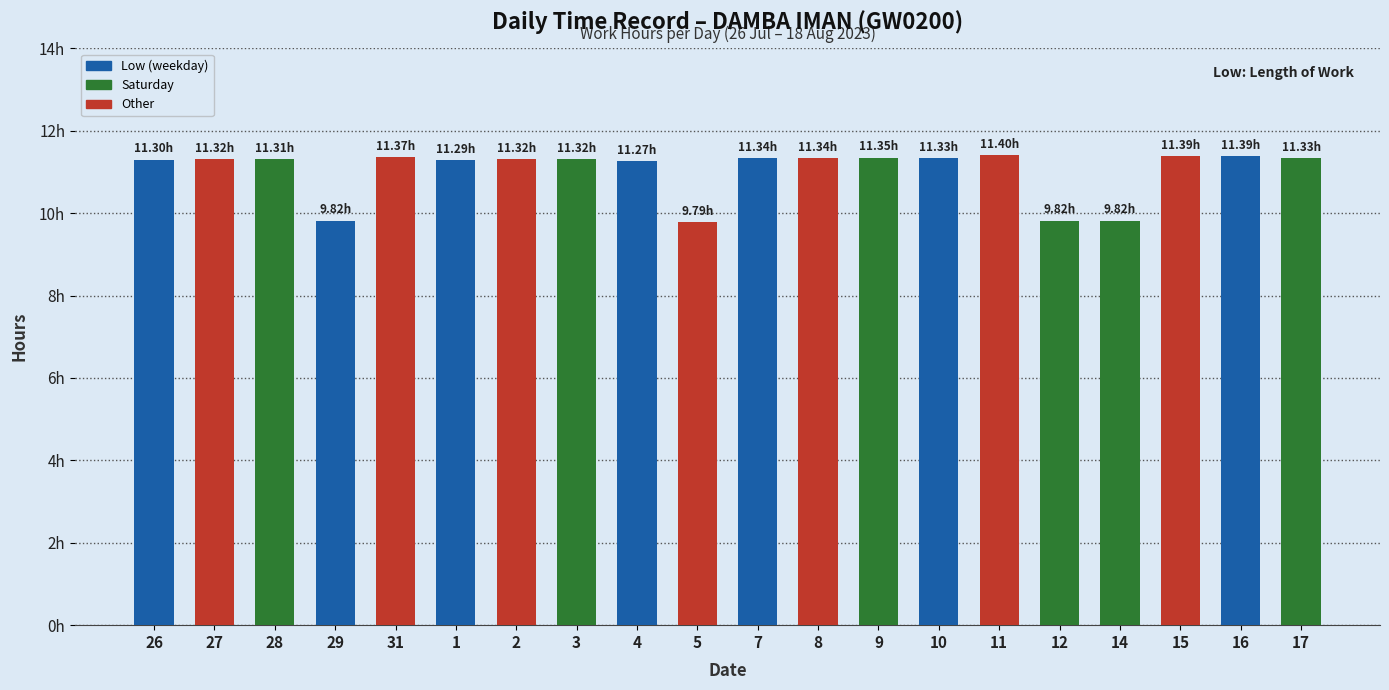

What is the greatest value displayed?

11.4